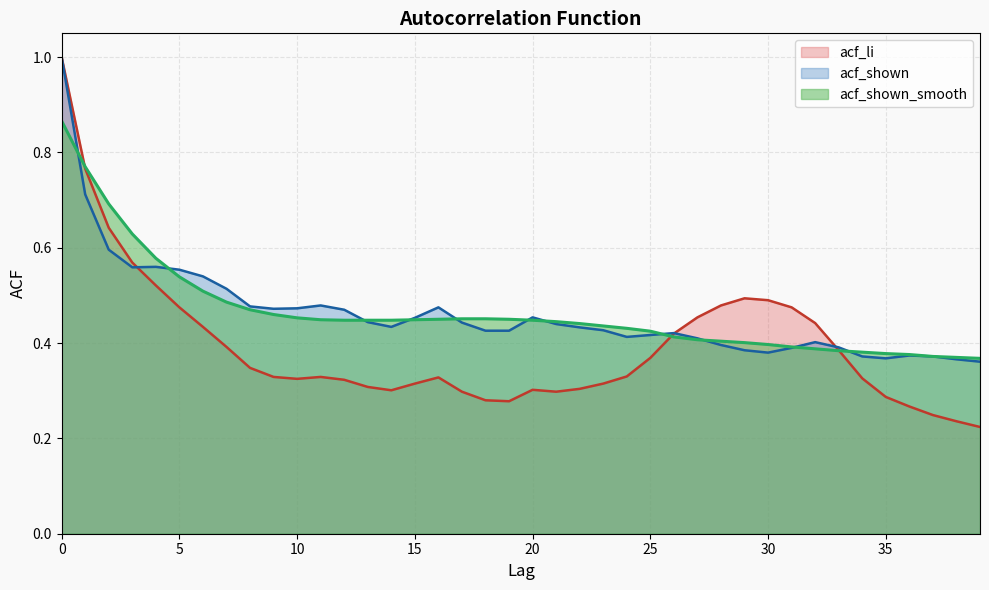

How many interior local peaks does the acf_shown series have?

7